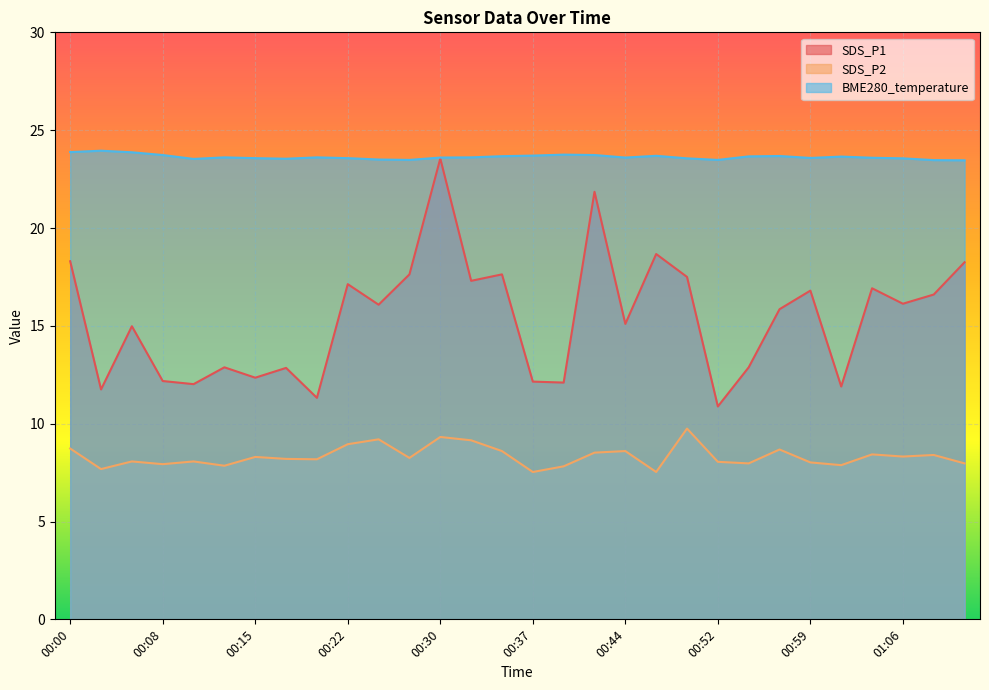

True or false: BME280_temperature has a value of 32.9 at 01:01.

False